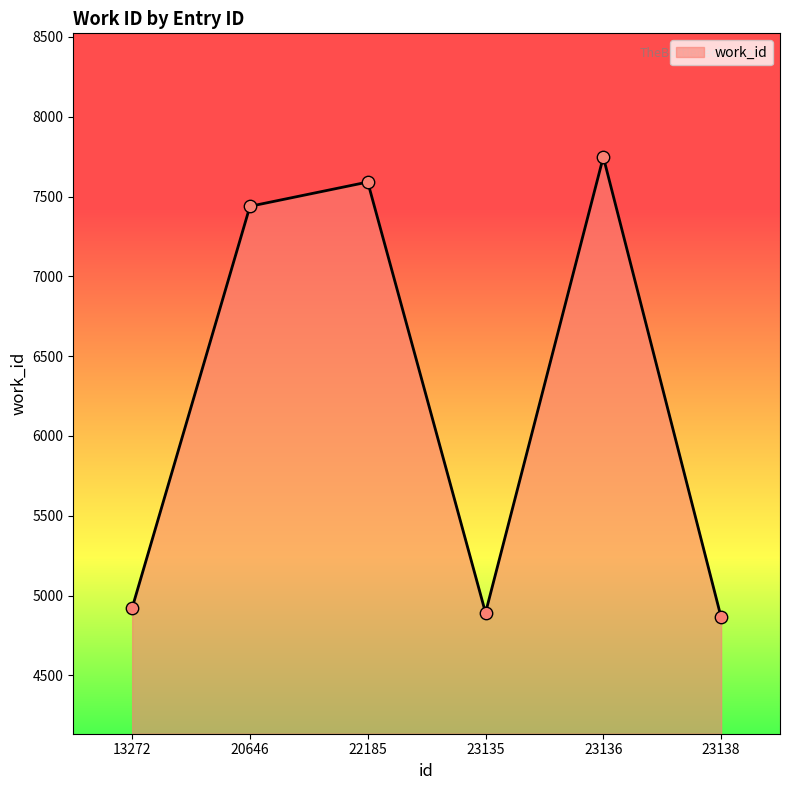

What is the change in value from 13272 to 23135?

-31